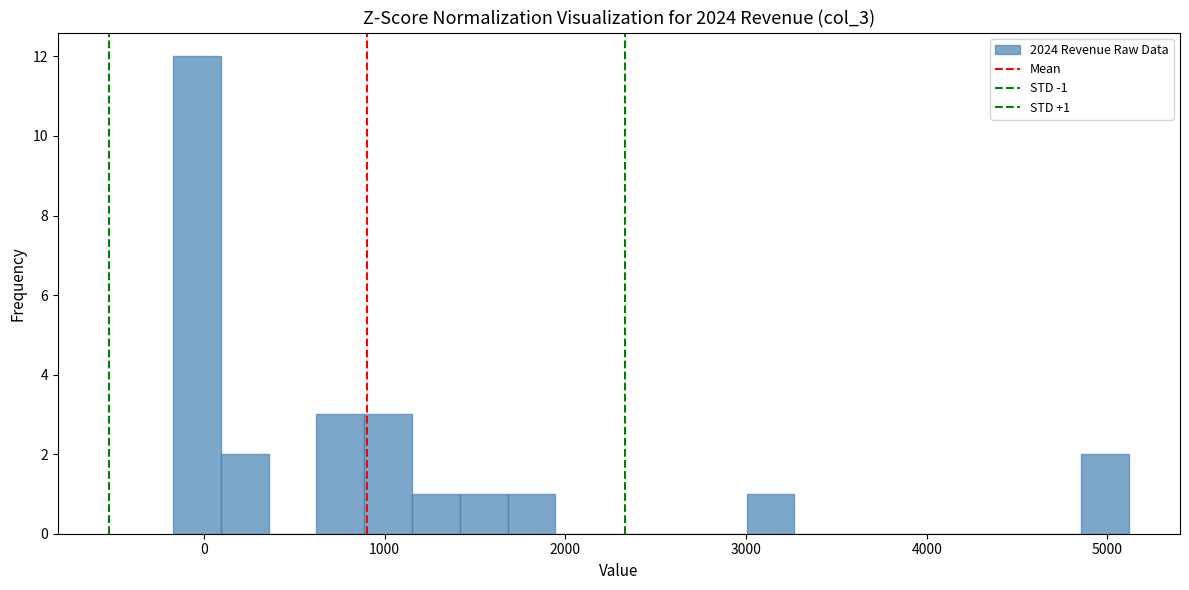

Around what value on the x-axis is the tallest bar? Give the approximate position of its centre, as read against the axis.

0